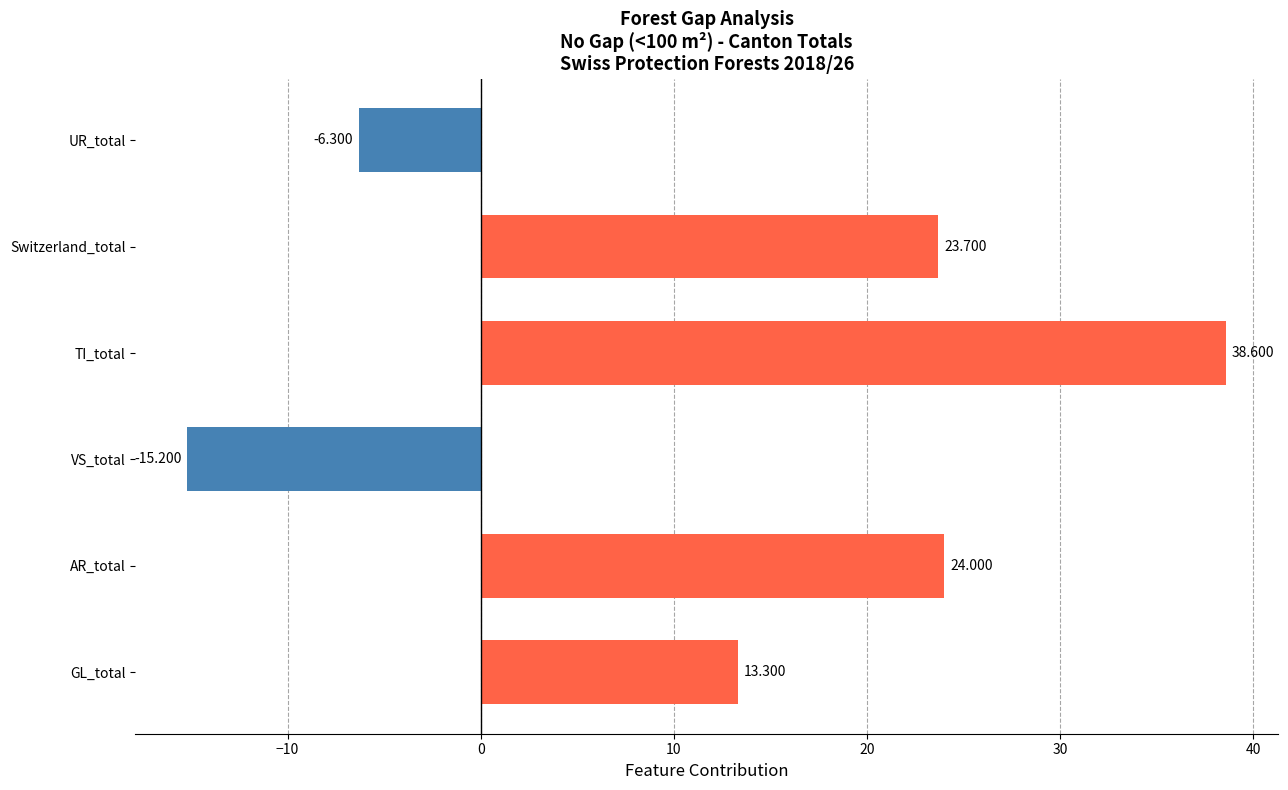

Where is the data nearest to the value 11?

GL_total